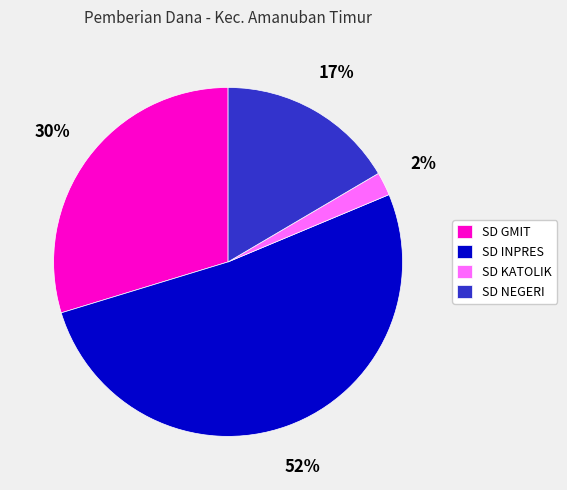

Is there any slice that represents more than half of the pie?

Yes